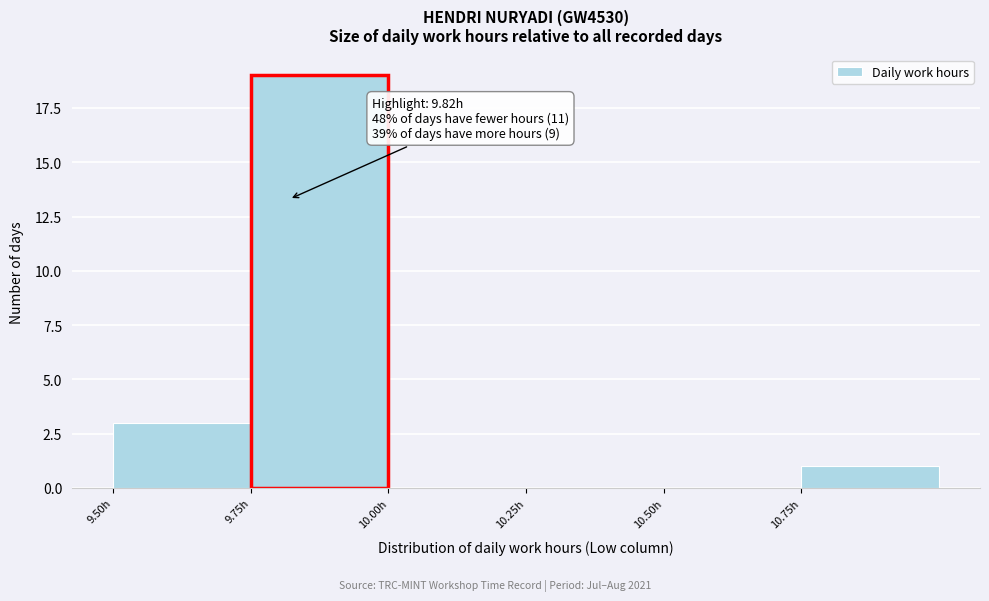

Which range on the x-axis has the tallest bar?

9.75 to 10.00